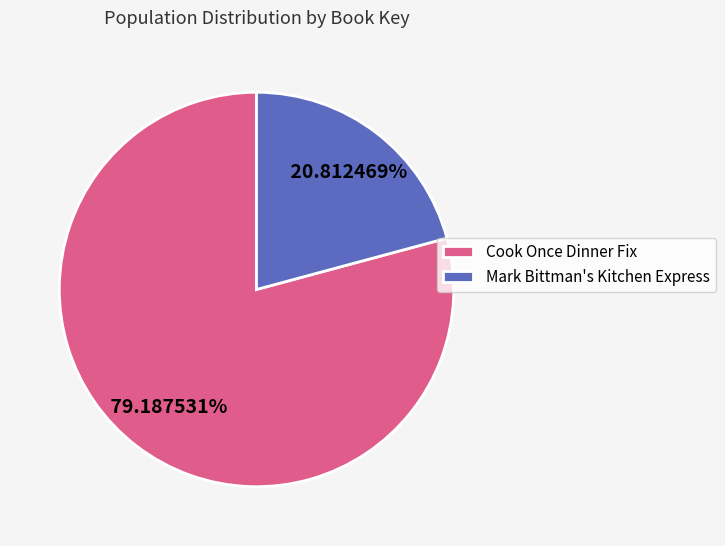

Rank the categories by value from highest to lowest.

Cook Once Dinner Fix, Mark Bittman's Kitchen Express